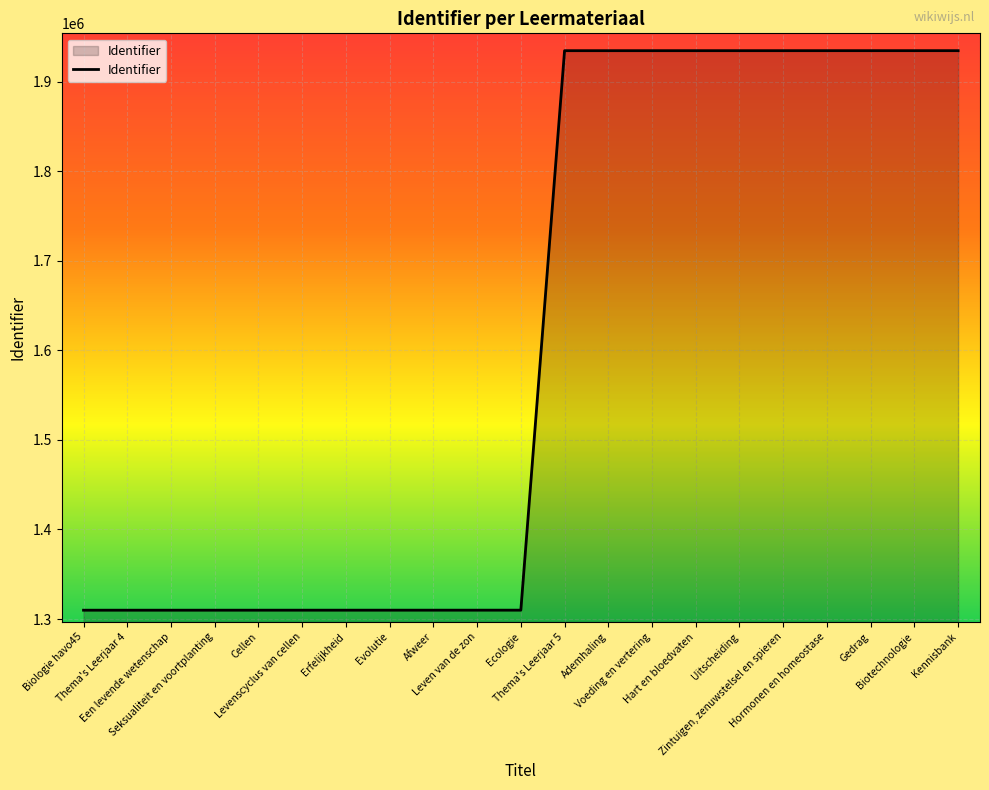

The value at Leven van de zon is 1309895. True or false?

True